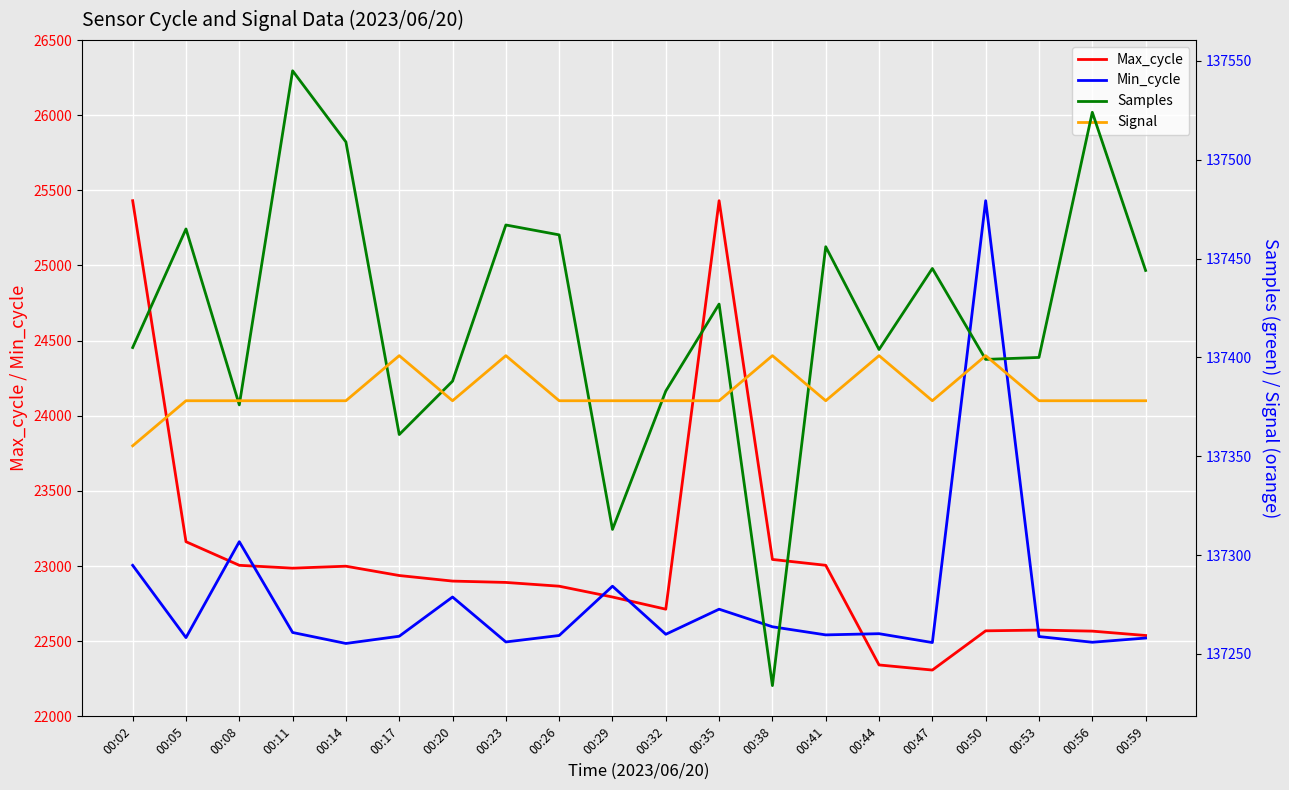

Between 00:05 and 00:32, which series saw the biggest shift?

Max_cycle